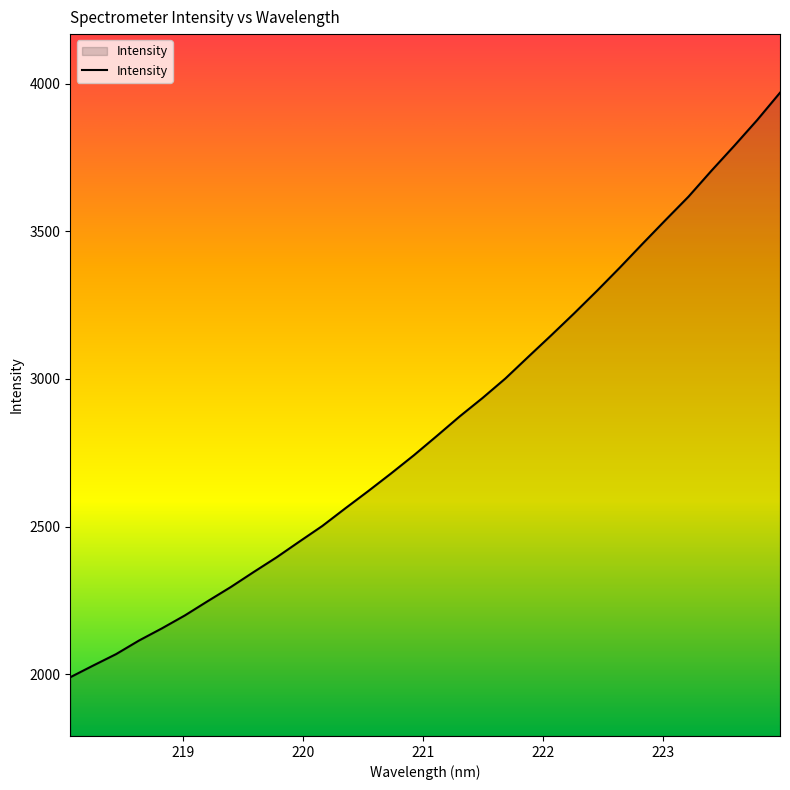

What is the average value?

2846.3